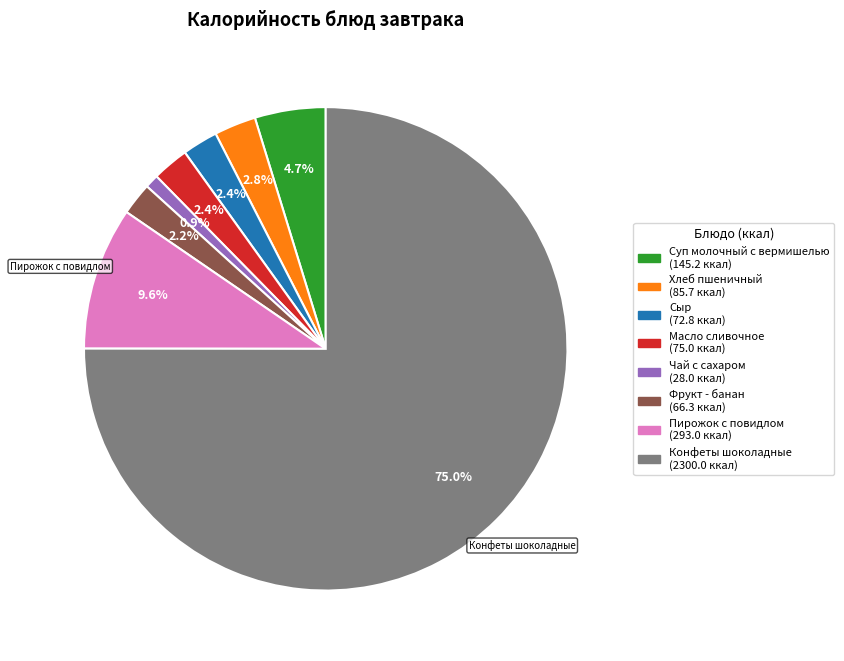

Is there any slice that represents more than half of the pie?

Yes